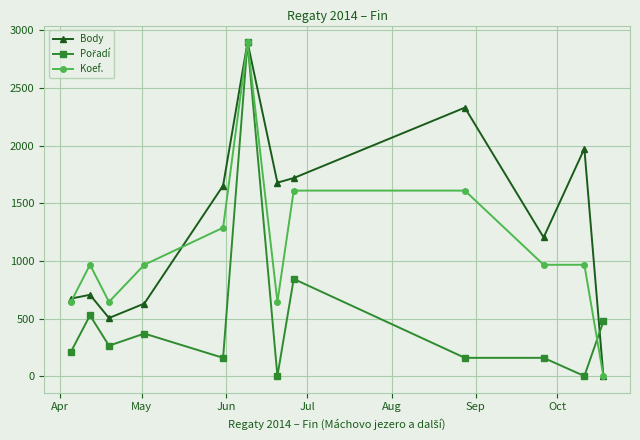

Count the number of data series in this chart.

3